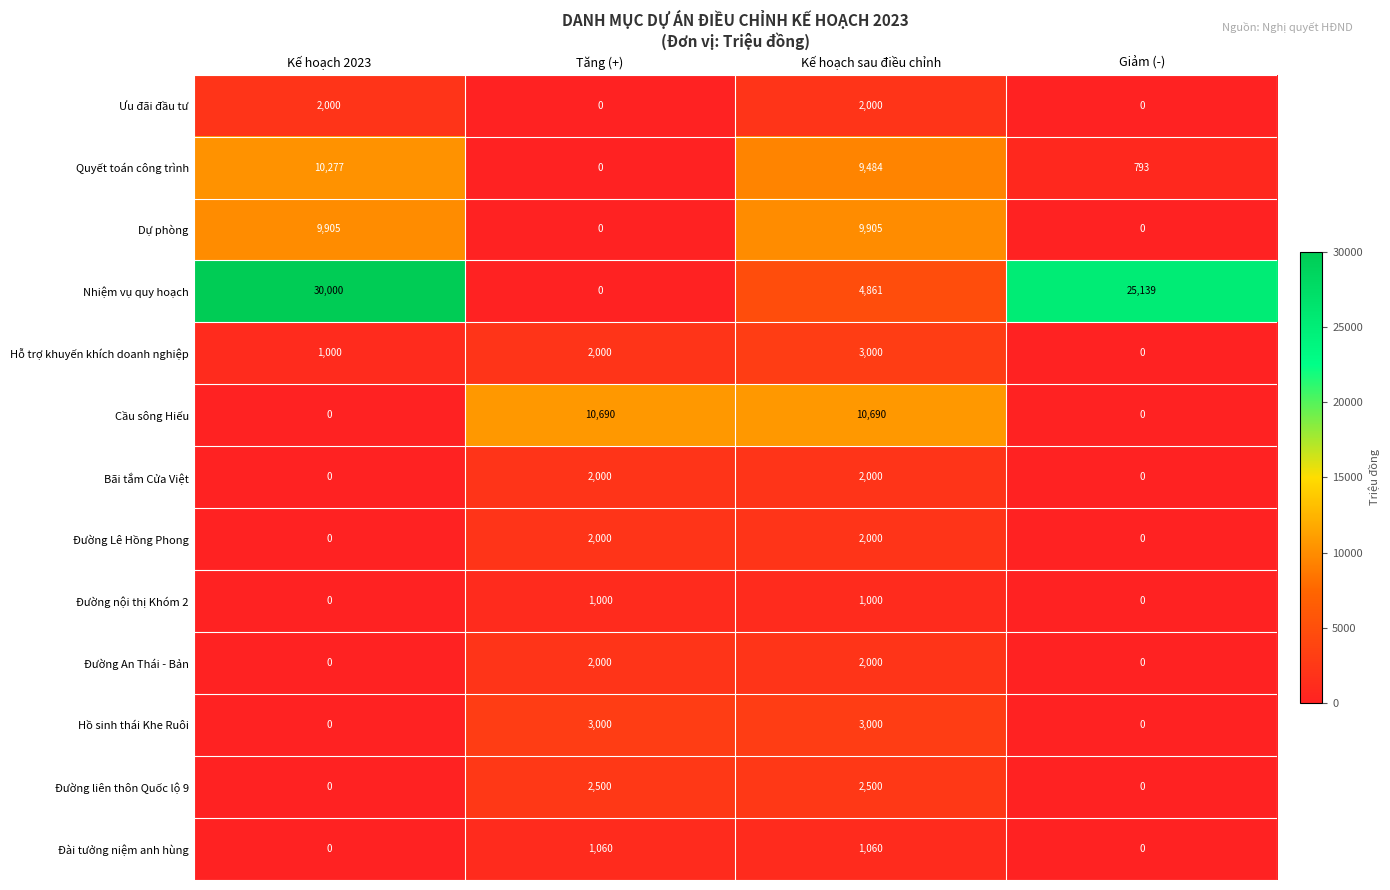

What is the approximate value of Quyết toán công trình at Giảm (-), to the nearest 100?

800